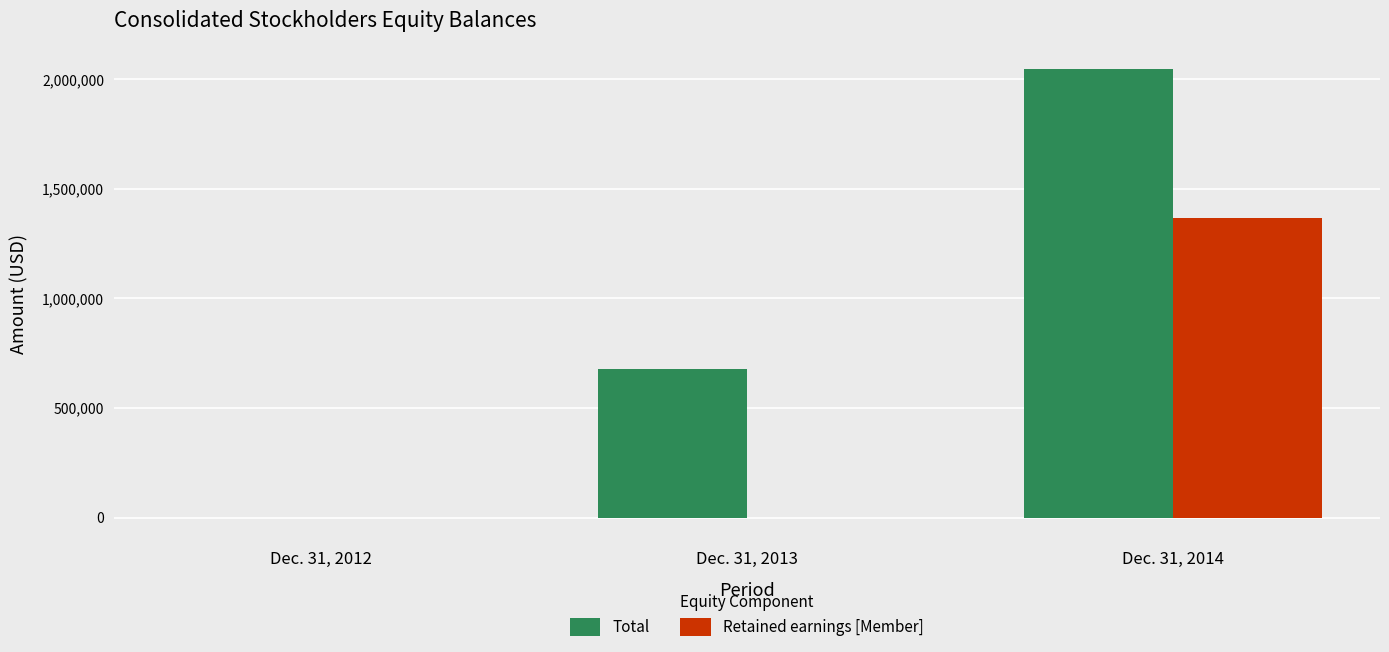

What is the average value of the Retained earnings [Member] series?

454066